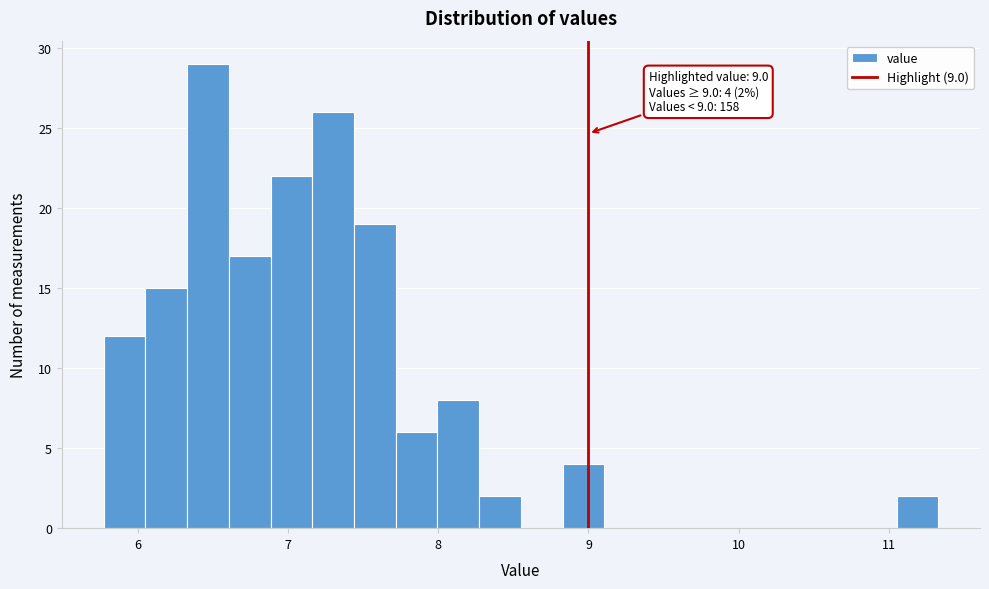

Read against the x-axis, roughly where is the centre of the tallest bar?

6.5